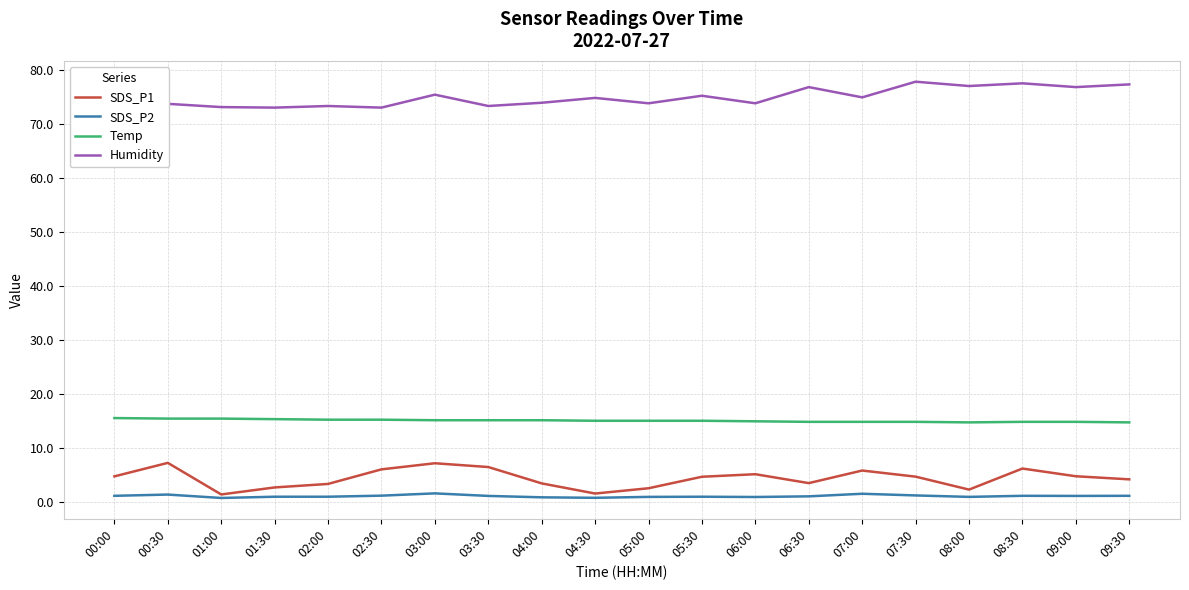

Where is the first local maximum for SDS_P1?

00:30